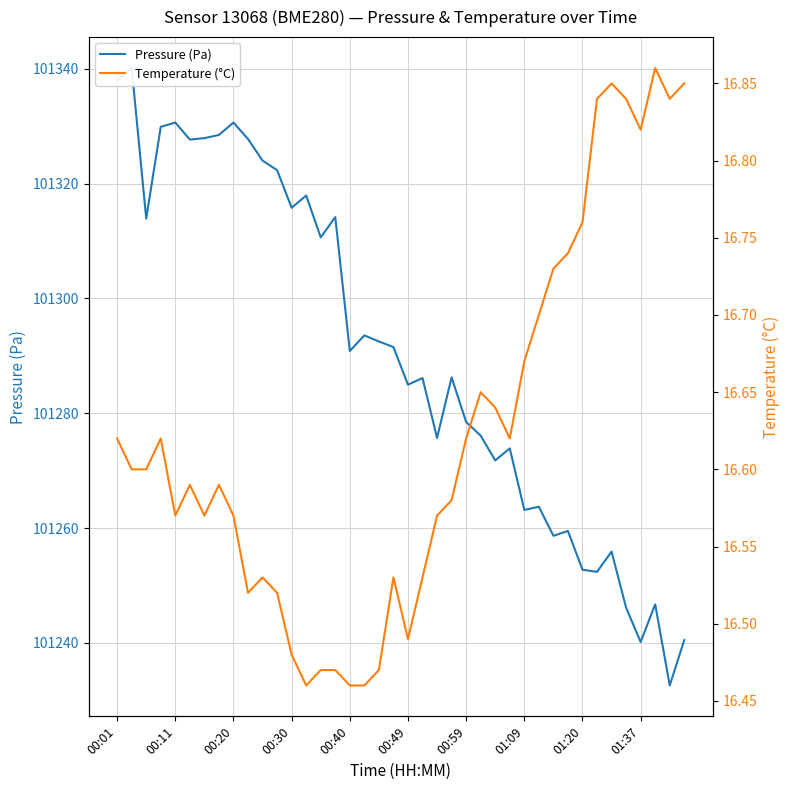

Does the chart display data point markers on the line(s)?

No